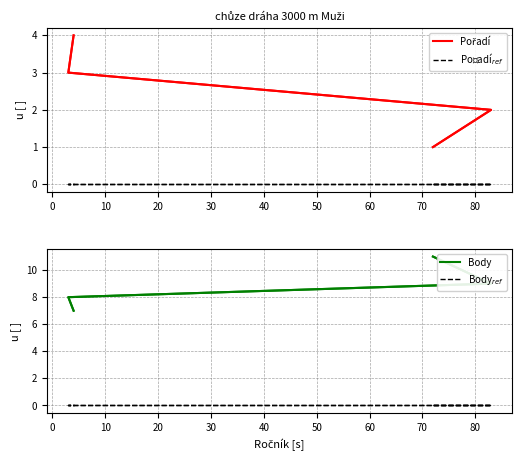

Is this an area chart (filled region under the line)?

No